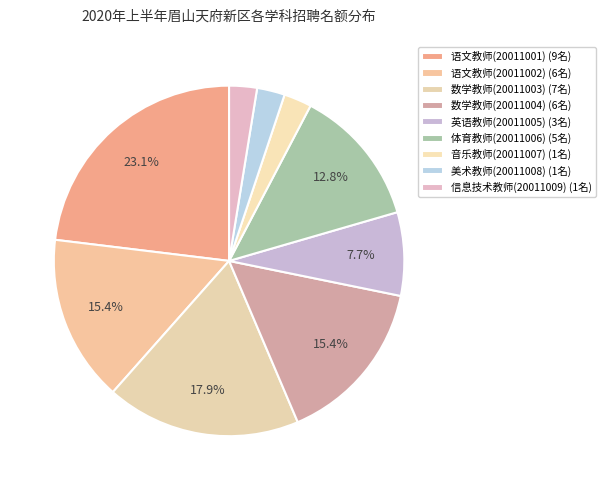

How many slices are in this pie chart?

9